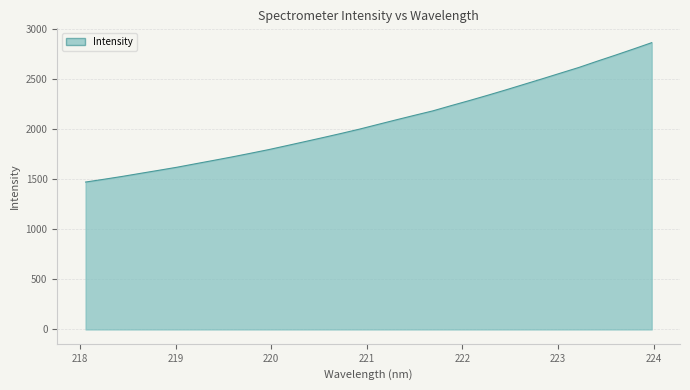

Reading left to right, what are all the values shown in this chart?

1470.7	1498.3	1526.7	1557.4	1587.7	1618.5	1652.8	1686.6	1721.0	1757.0	1793.7	1833.7	1874.1	1914.7	1956.3	1999.2	2045.5	2091.4	2136.4	2180.6	2232.7	2283.3	2335.9	2389.8	2445.4	2500.7	2557.4	2613.6	2675.7	2736.0	2798.0	2861.3